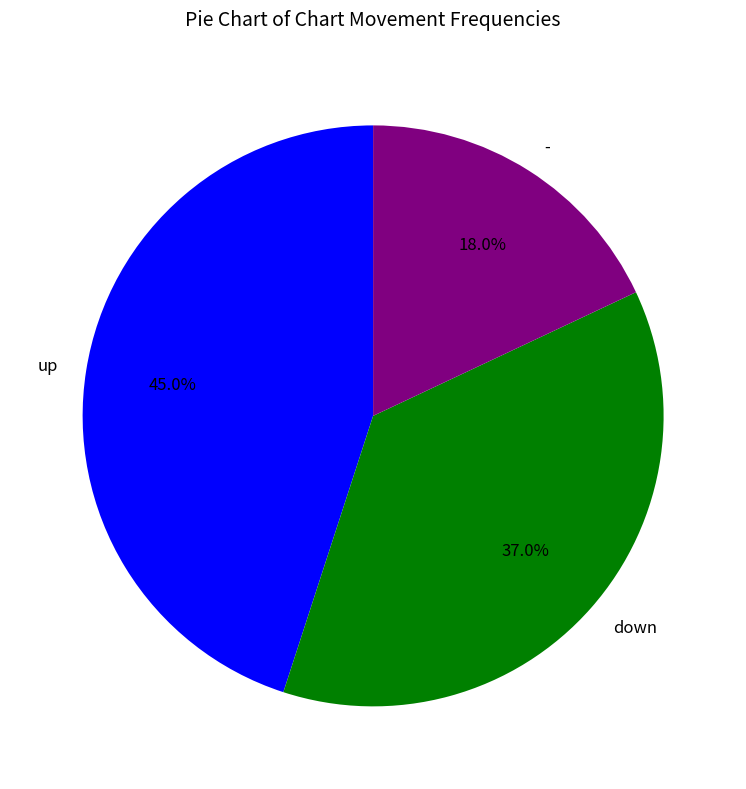

Is there a majority slice in this chart?

No